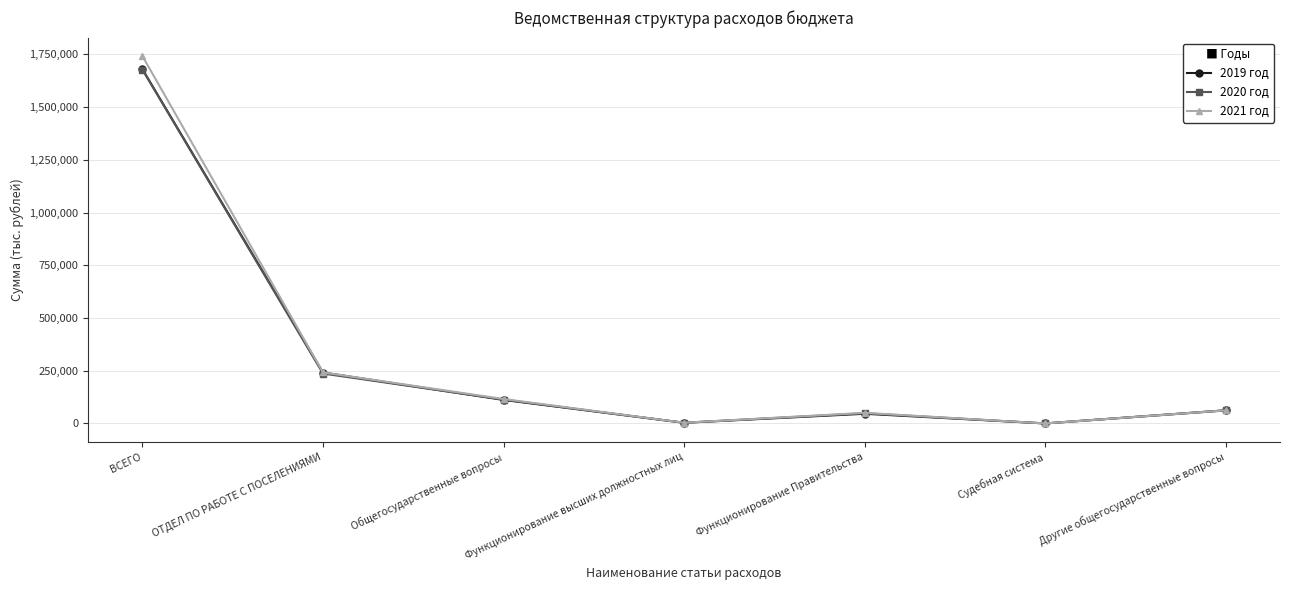

What is the difference between the 2021 год values at Судебная система and Общегосударственные вопросы?

115678.0